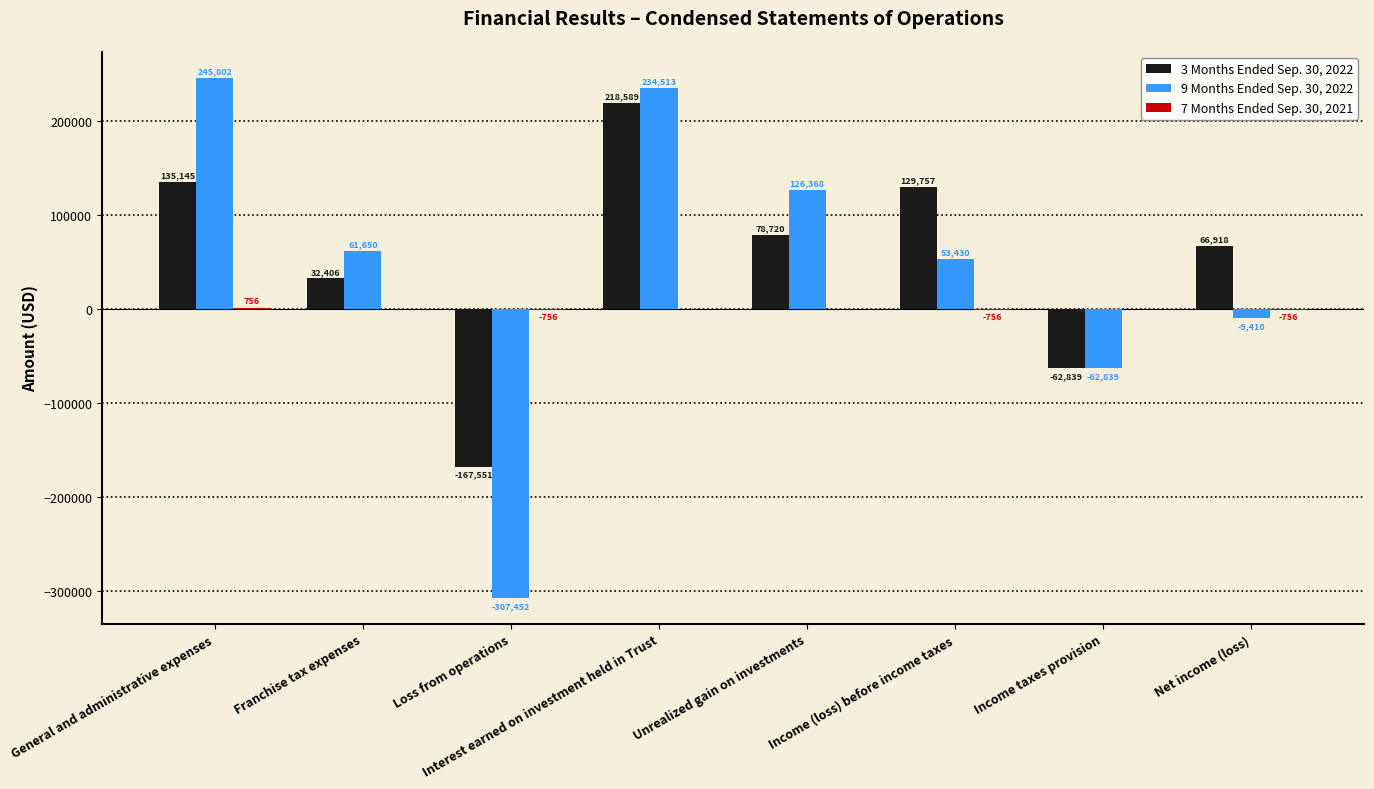

What is the sum of the 3 Months Ended Sep. 30, 2022 values at Income taxes provision and General and administrative expenses?

72306